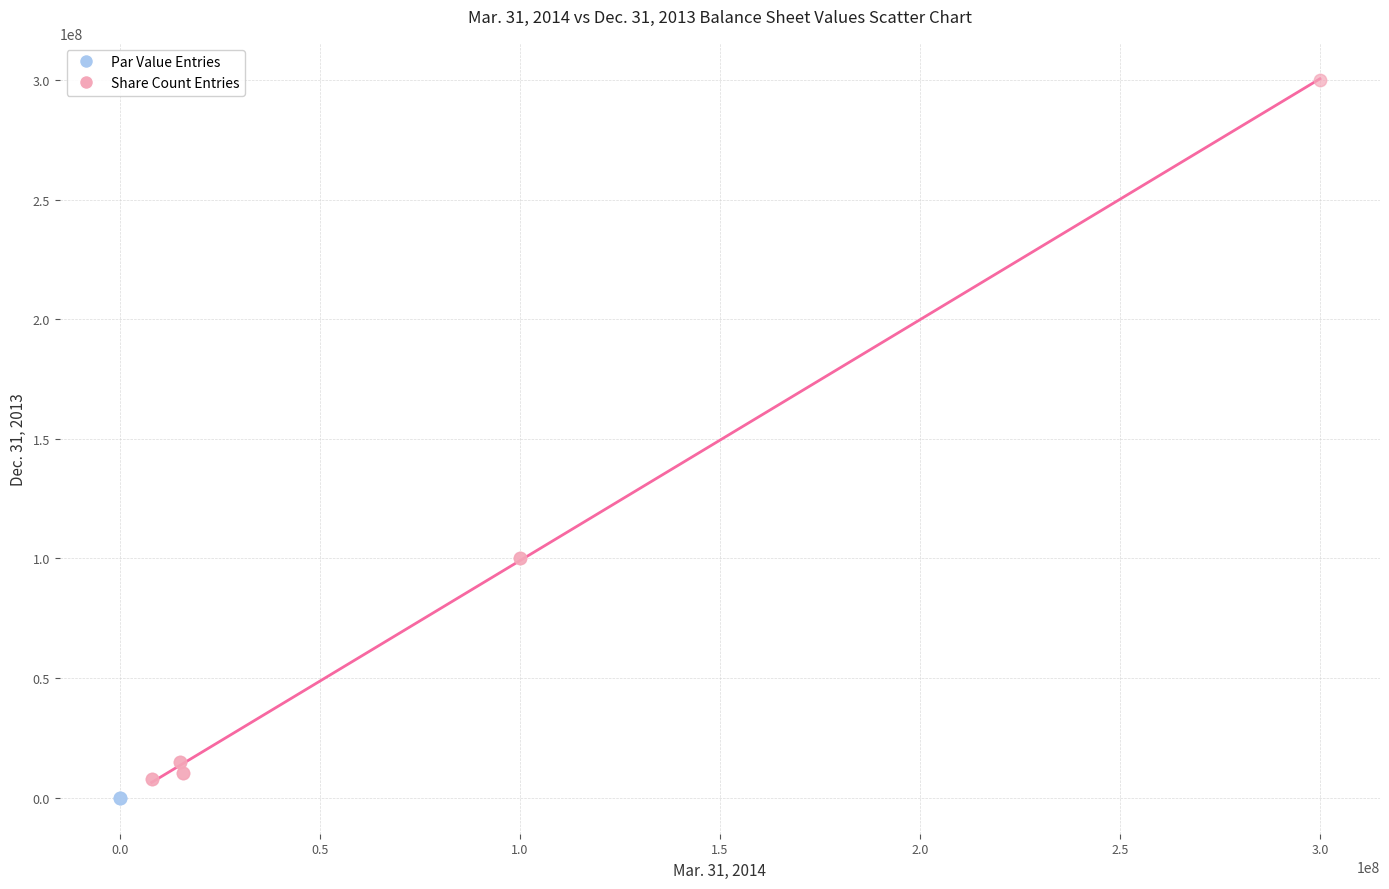

Which series reaches the maximum Y coordinate?

Share Count Entries